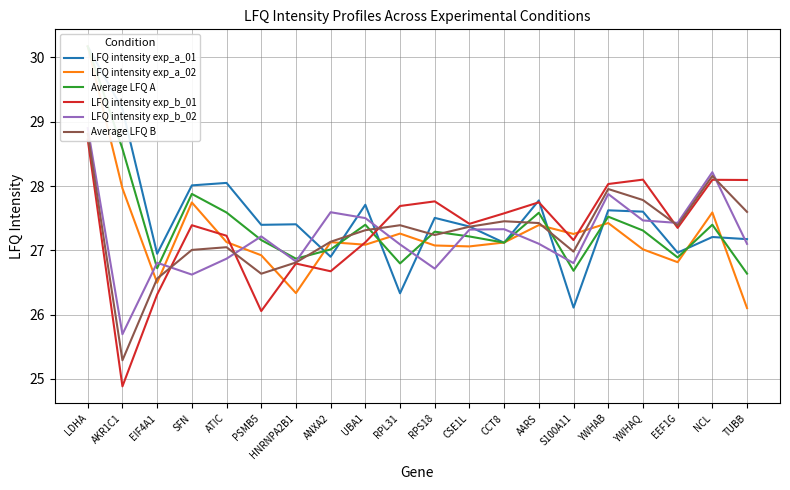

Between which two adjacent categories do Average LFQ A and LFQ intensity exp_a_02 first intersect?

LDHA and AKR1C1